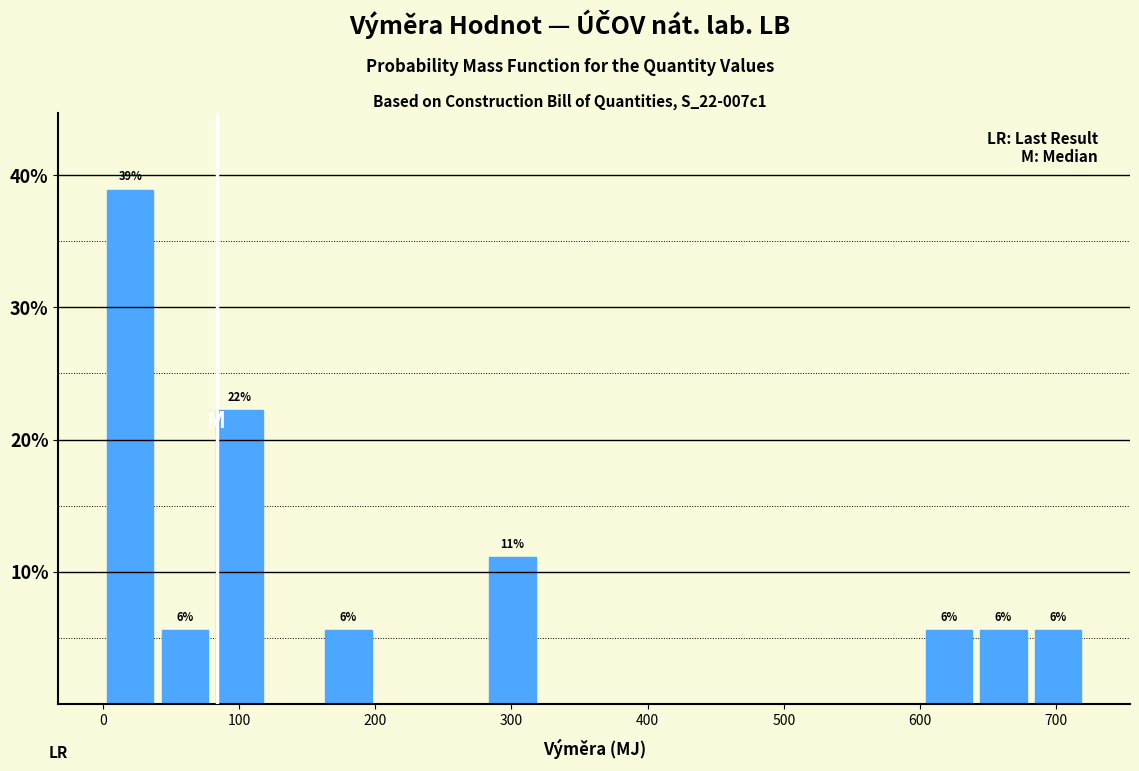

Over which range of the x-axis is the bar tallest?

0 to 40